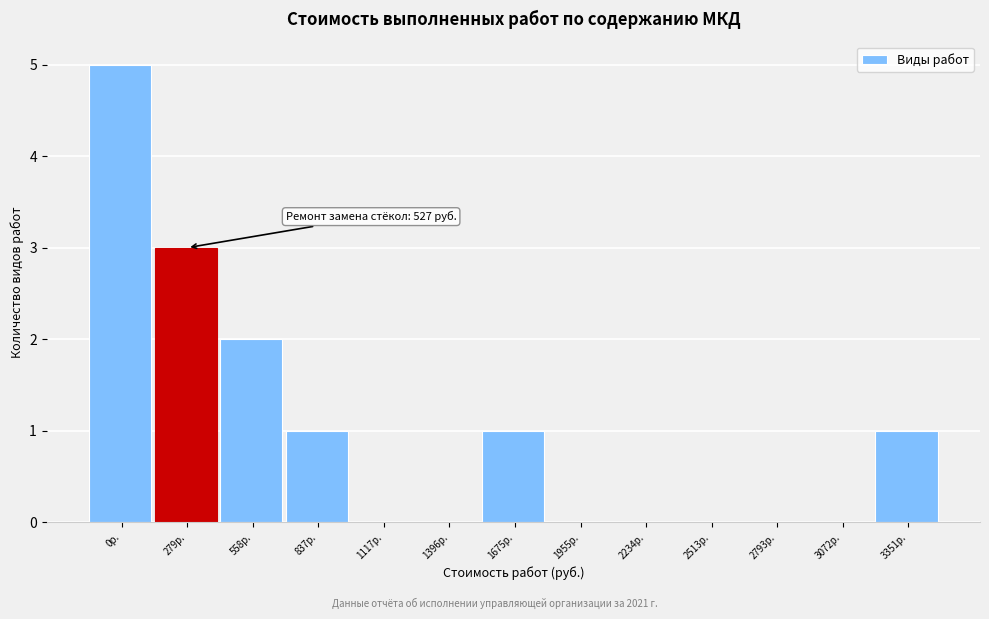

Reading left to right, extract all data points from this chart.

0р.=5	279р.=3	558р.=2	837р.=1	1117р.=0	1396р.=0	1675р.=1	1955р.=0	2234р.=0	2513р.=0	2793р.=0	3072р.=0	3351р.=1